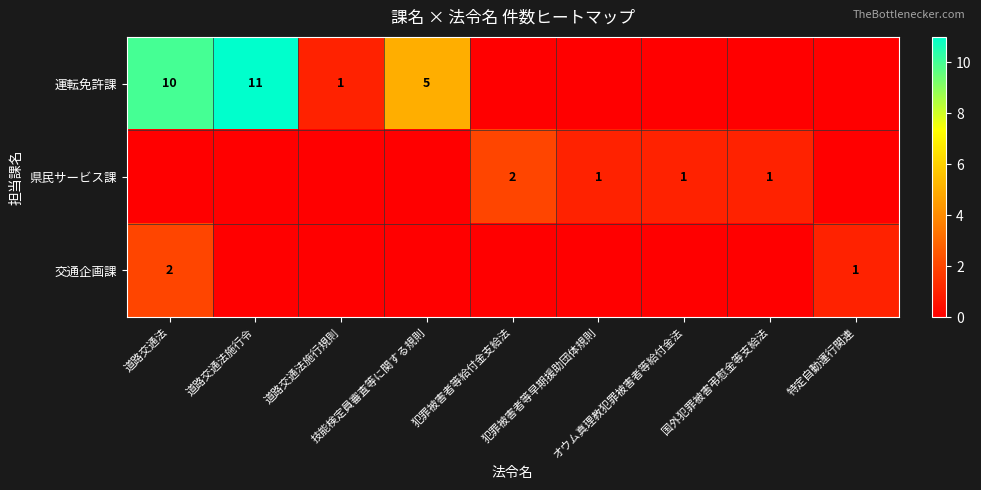

What is the difference between the highest and lowest values at 道路交通法施行規則?

1